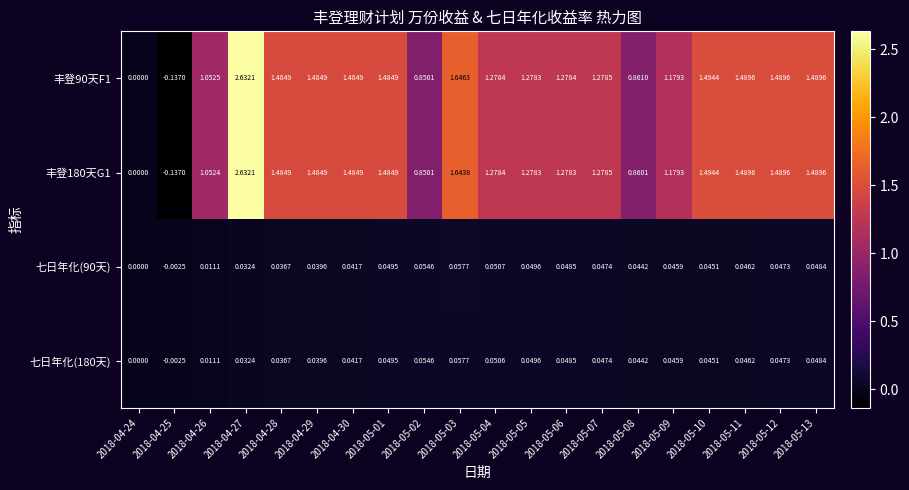

Is the value of 七日年化(180天) at 2018-04-25 greater than the value of 丰登180天G1 at 2018-05-12?

No